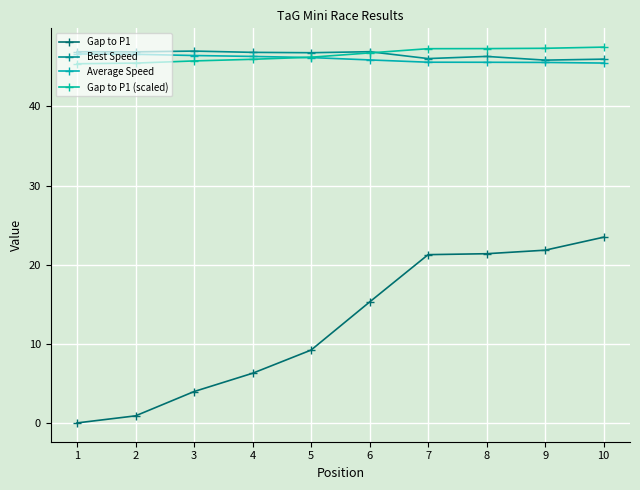

What is the average value of the Best Speed series?

46.6